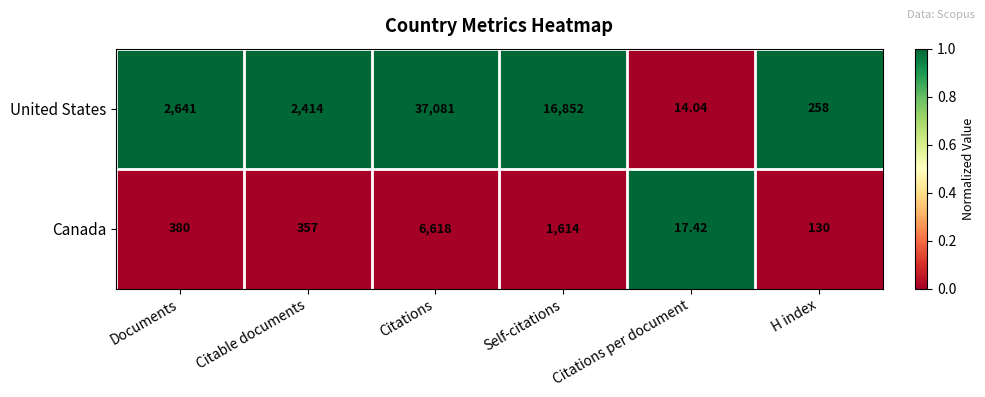

Which category has the highest value across all series?

Citations